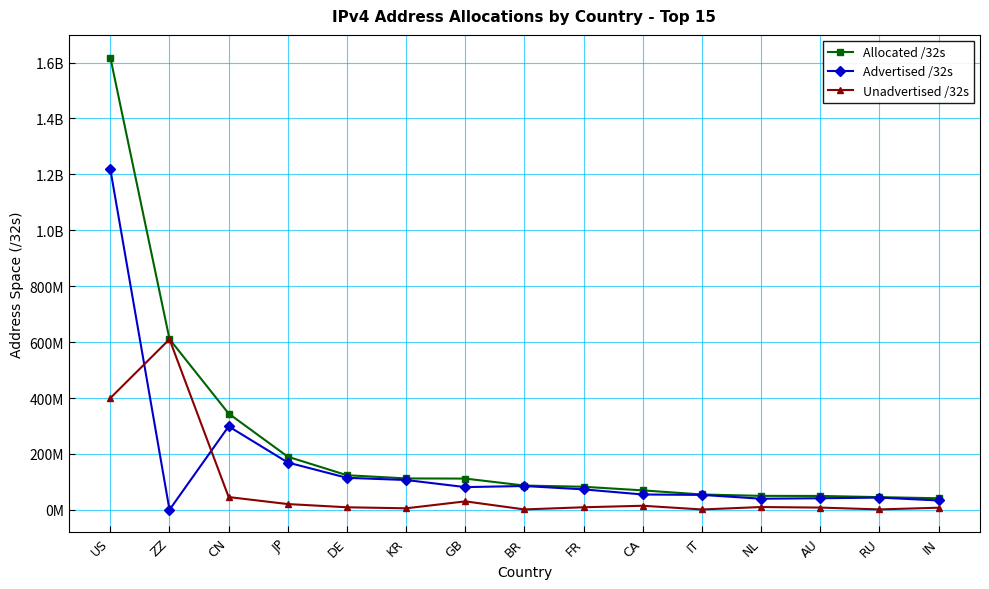

What is the difference between the Allocated /32s values at FR and GB?

29258984